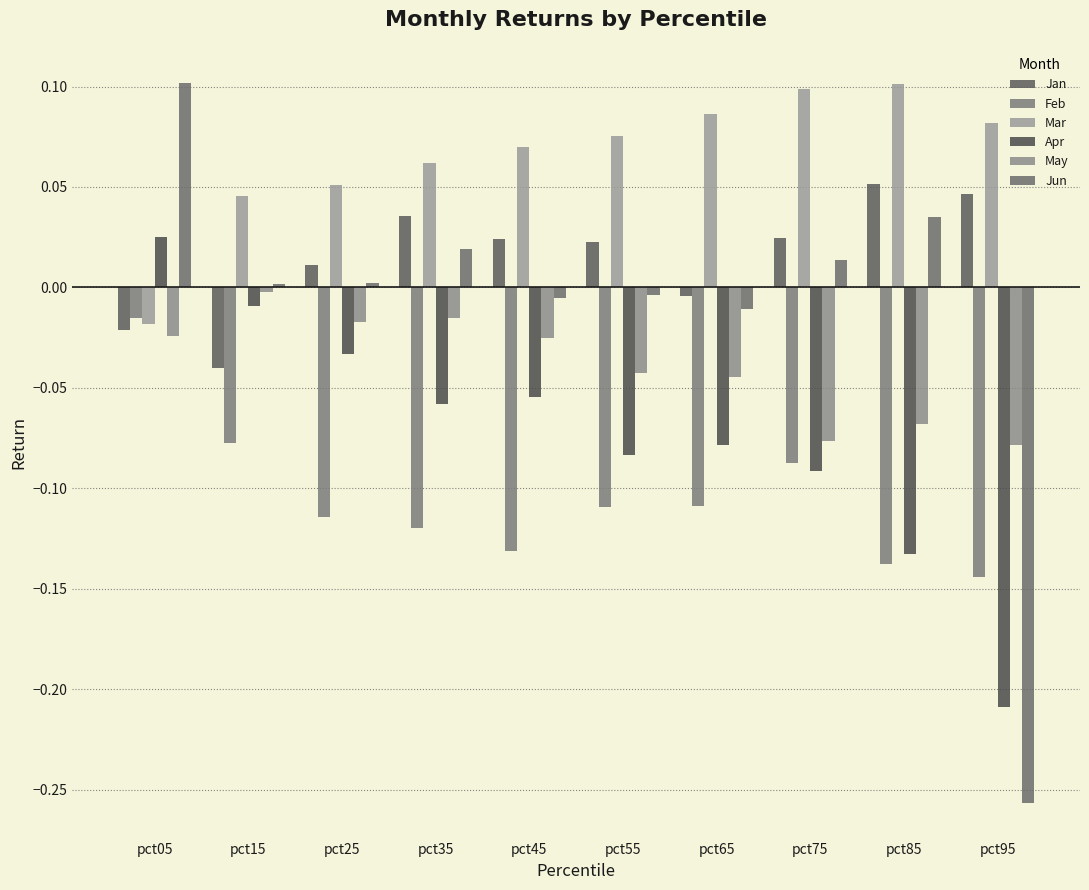

How many values in the Jan series exceed 0?

7